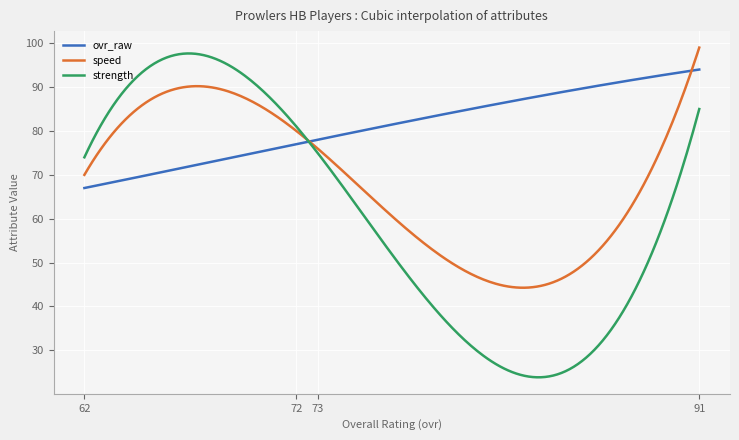

Which series has the largest total across all categories?

ovr_raw